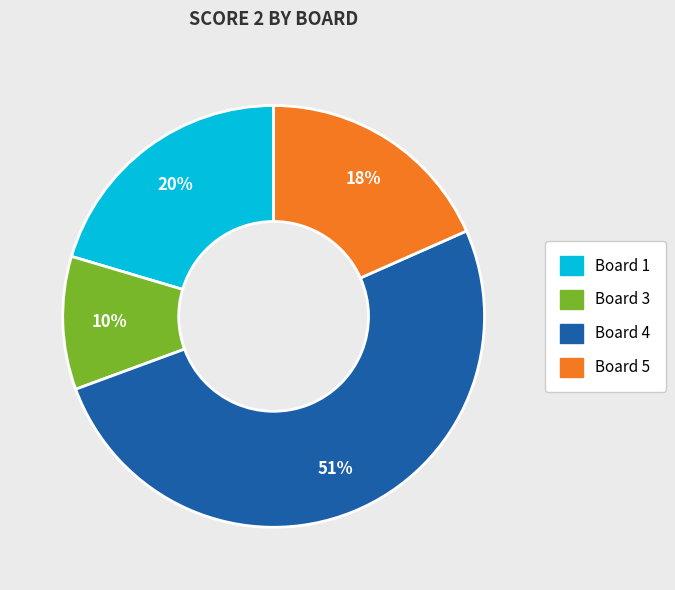

To the nearest percent, what is the difference between the largest and smallest slice percentages?

41%